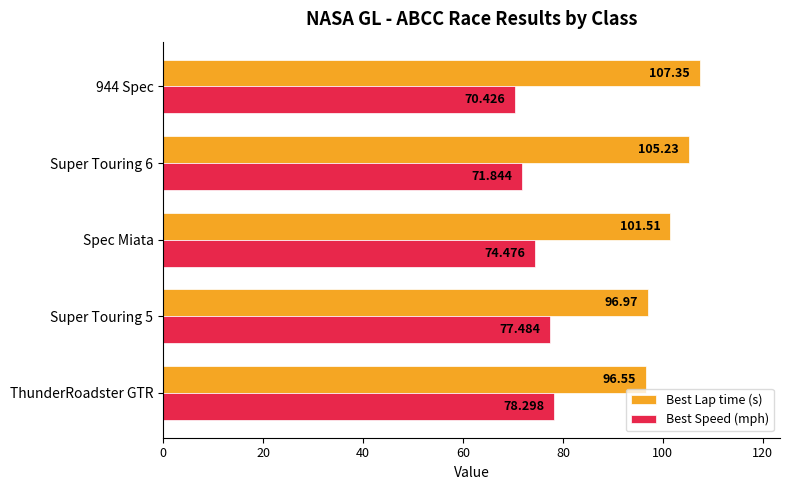

Between ThunderRoadster GTR and Super Touring 6, which series saw the biggest shift?

Best Lap time (s)